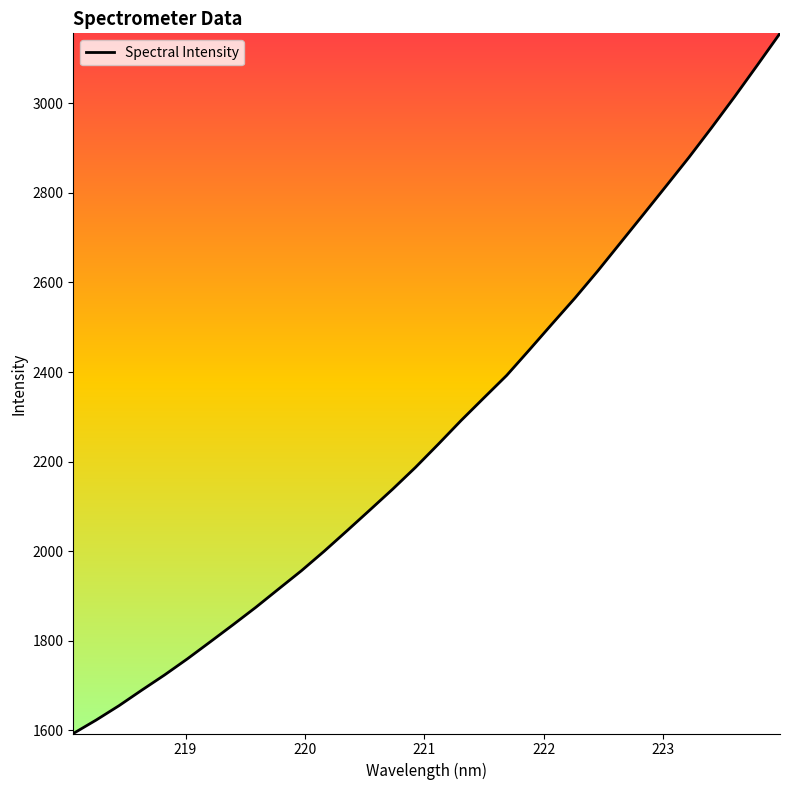

What is the greatest value displayed?

3156.3